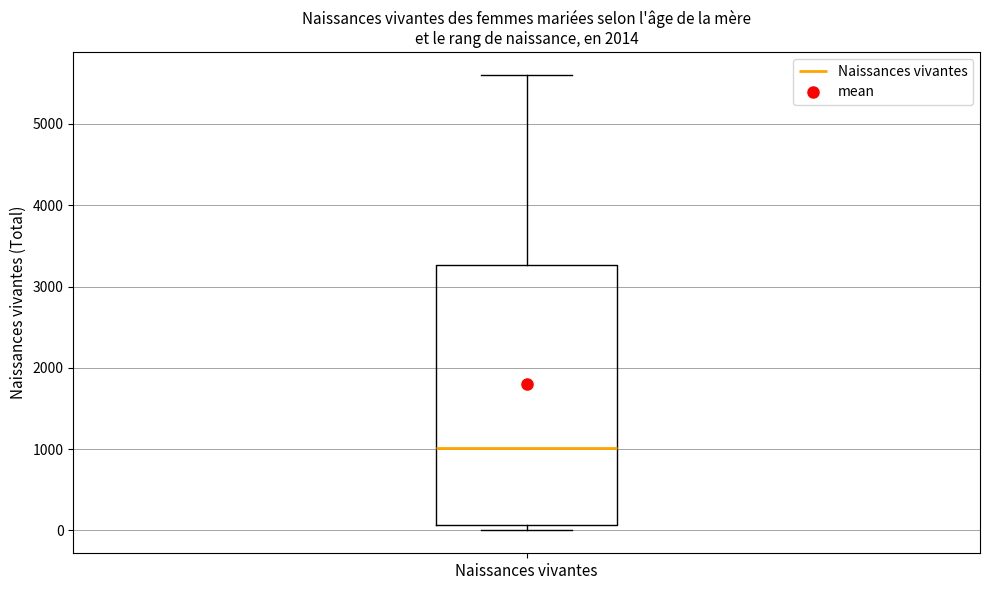

Transcribe this box plot: give where the median line is, the range the box spans, and where the two whiskers end, as read against the y-axis. The values are not printed on the chart, so give them approximately, as read against the axis.

median 1000, box 100 to 3300, whiskers 0 to 5600